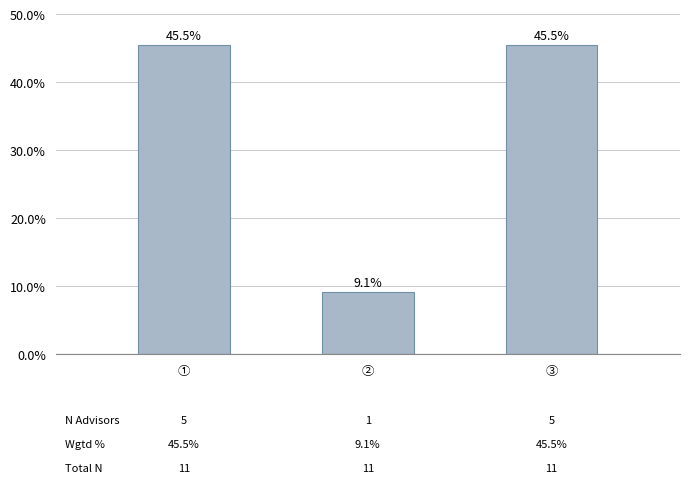

What is the maximum value shown in the chart?

45.5